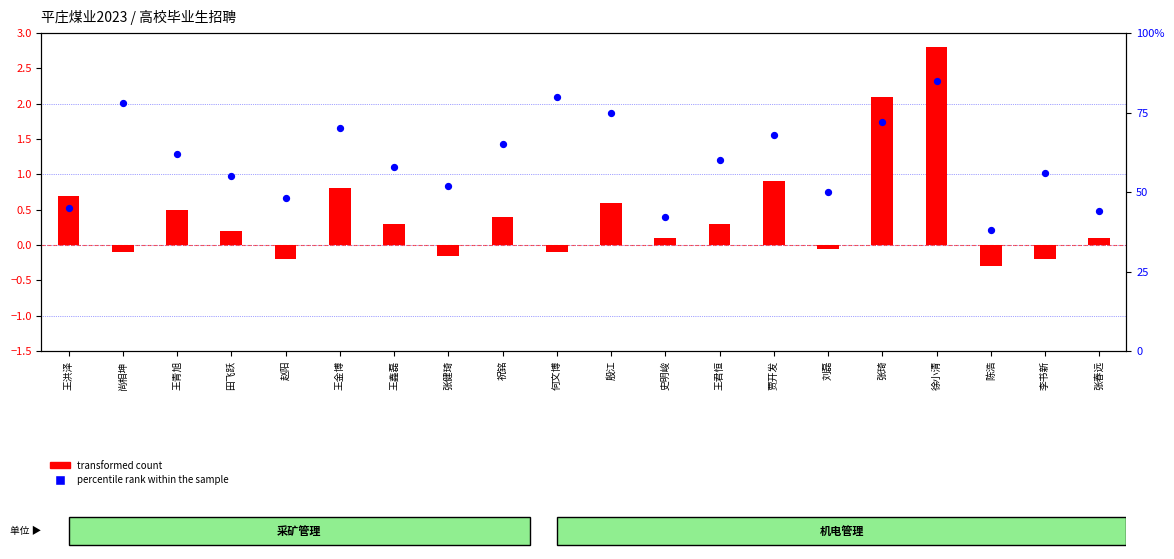

Which series reaches the maximum Y coordinate?

percentile rank within the sample